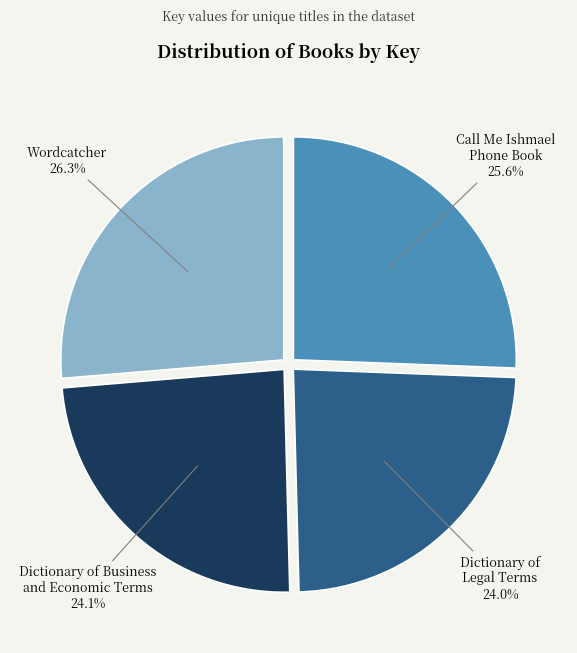

What is the largest slice in the pie chart?

Wordcatcher